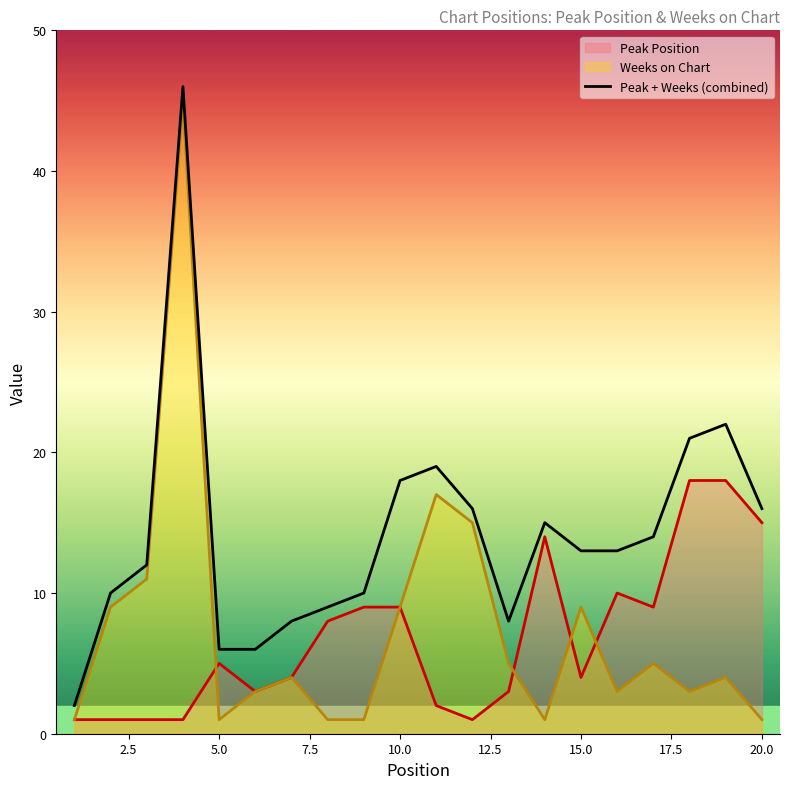

True or false: Peak + Weeks (combined) has a value of 18 at 15.0.

False